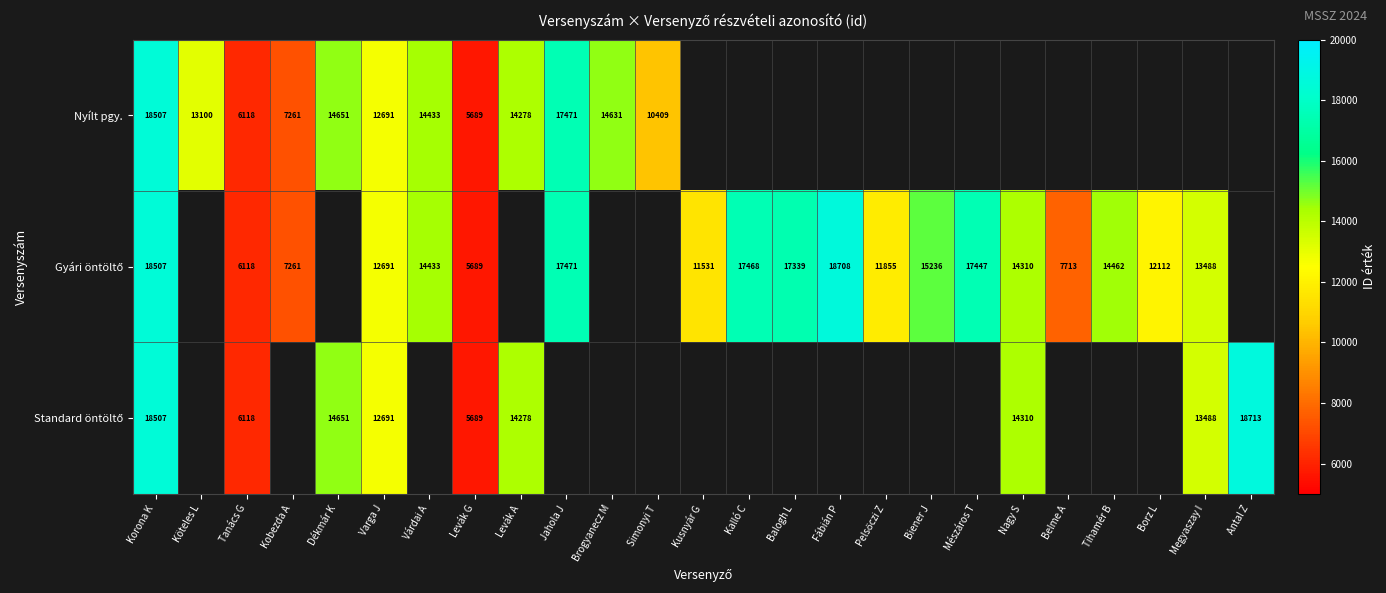

True or false: Nyílt pgy. has a value of 18507 at Korona K.

True